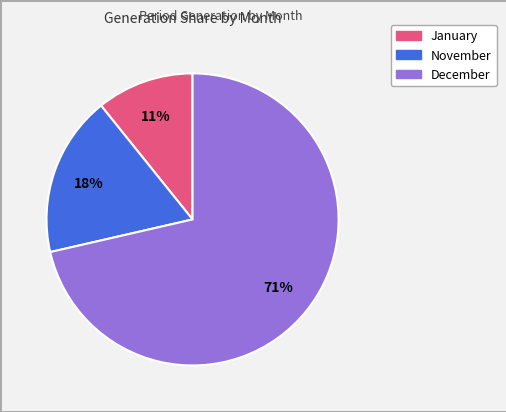

To the nearest percent, what is the average slice percentage?

33%